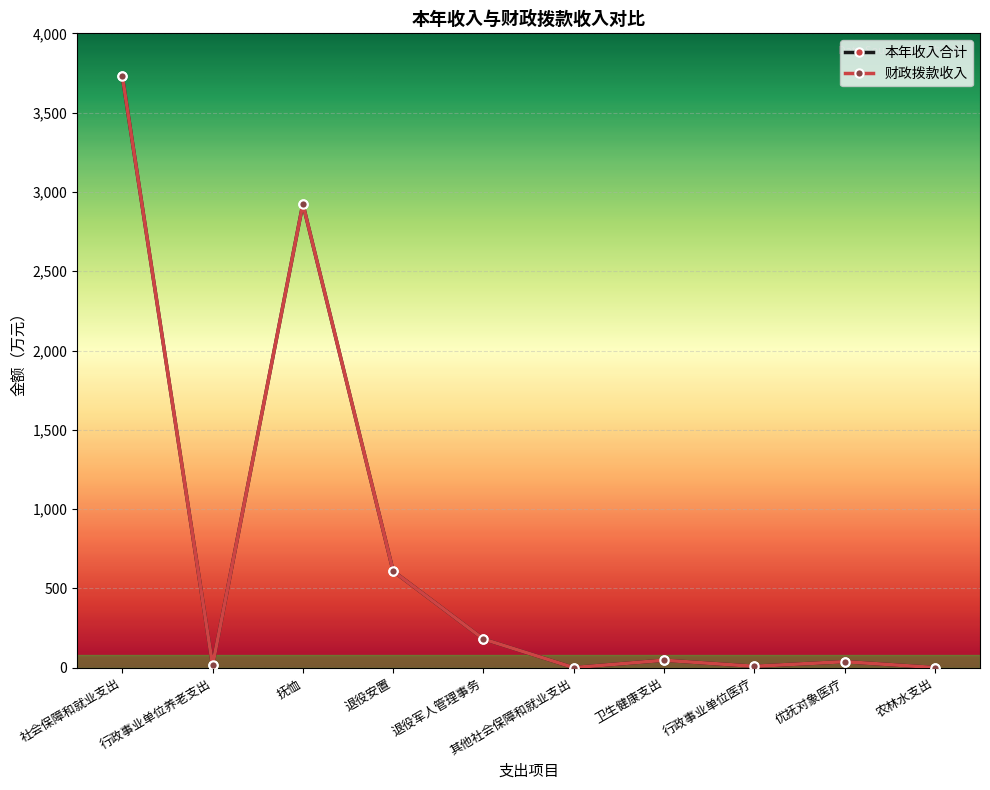

Reading left to right, list all the values displayed in this chart.

本年收入合计: 3730.2	15.0	2924.4	609.0	180.9	0.8	47.2	9.0	38.2	1.1
财政拨款收入: 3730.2	15.0	2924.4	609.0	180.9	0.8	47.2	9.0	38.2	1.1